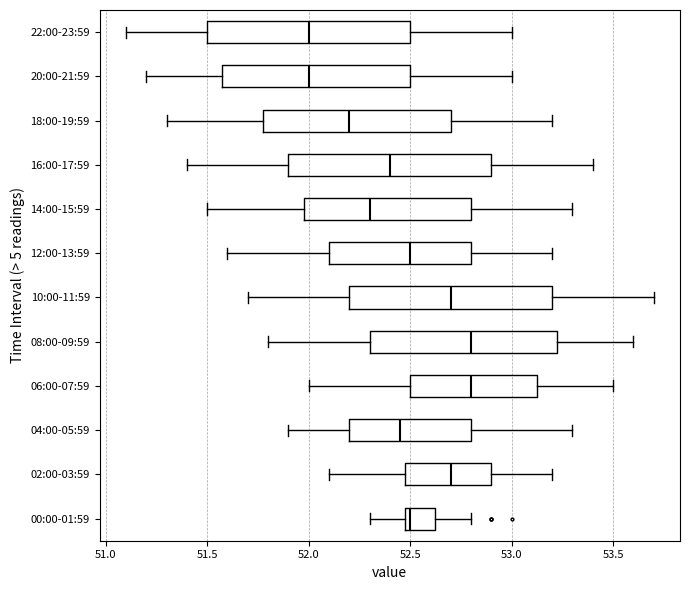

Reading bottom to top, read every box against the x-axis: the position of its median line, the range the box covers, and the ends of its whiskers. The values are not printed on the chart, so give them approximately, as read against the axis.

00:00-01:59: median 52.50 (just right of the box's left edge), box 52.50 to 52.65, whiskers 52.30 to 52.80
02:00-03:59: median 52.70, box 52.50 to 52.90, whiskers 52.10 to 53.20
04:00-05:59: median 52.45, box 52.20 to 52.80, whiskers 51.90 to 53.30
06:00-07:59: median 52.80, box 52.50 to 53.15, whiskers 52.00 to 53.50
08:00-09:59: median 52.80, box 52.30 to 53.25, whiskers 51.80 to 53.60
10:00-11:59: median 52.70, box 52.20 to 53.20, whiskers 51.70 to 53.70
12:00-13:59: median 52.50, box 52.10 to 52.80, whiskers 51.60 to 53.20
14:00-15:59: median 52.30, box 52.00 to 52.80, whiskers 51.50 to 53.30
16:00-17:59: median 52.40, box 51.90 to 52.90, whiskers 51.40 to 53.40
18:00-19:59: median 52.20, box 51.80 to 52.70, whiskers 51.30 to 53.20
20:00-21:59: median 52.00, box 51.60 to 52.50, whiskers 51.20 to 53.00
22:00-23:59: median 52.00, box 51.50 to 52.50, whiskers 51.10 to 53.00